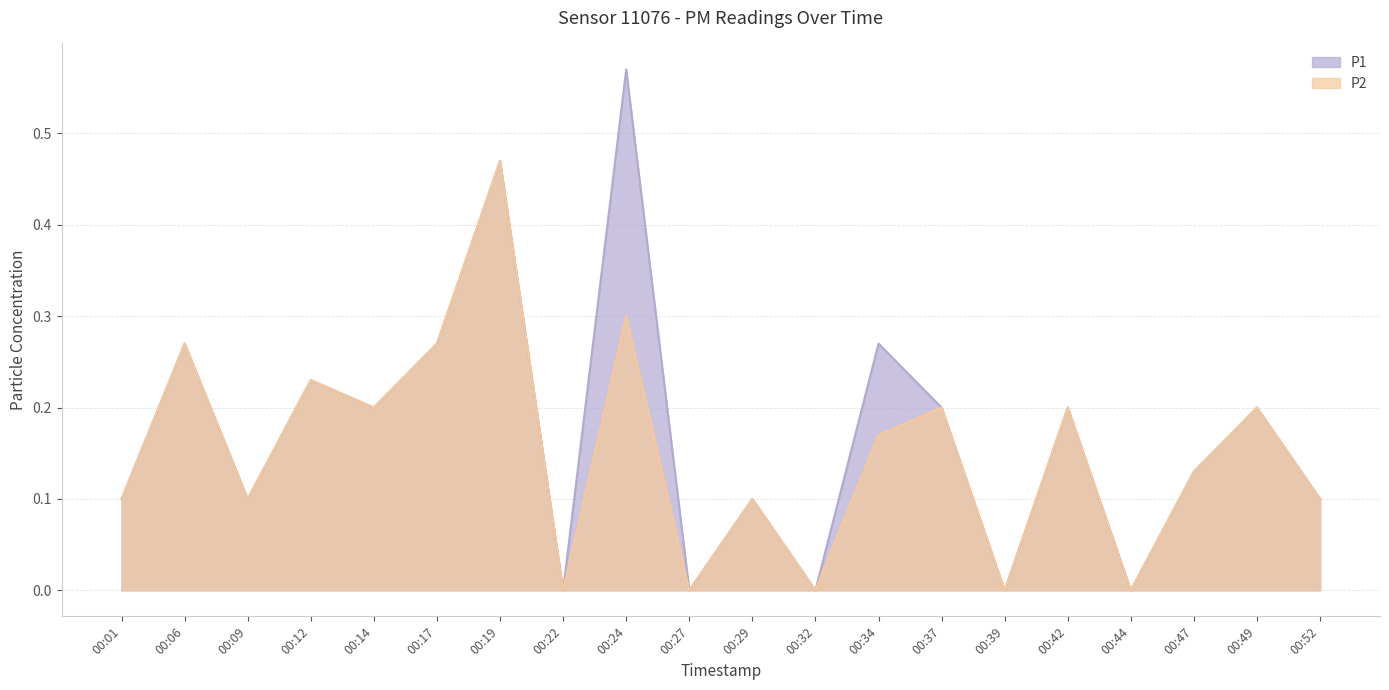

The P2 series shows 0.3 at 00:49. True or false?

False